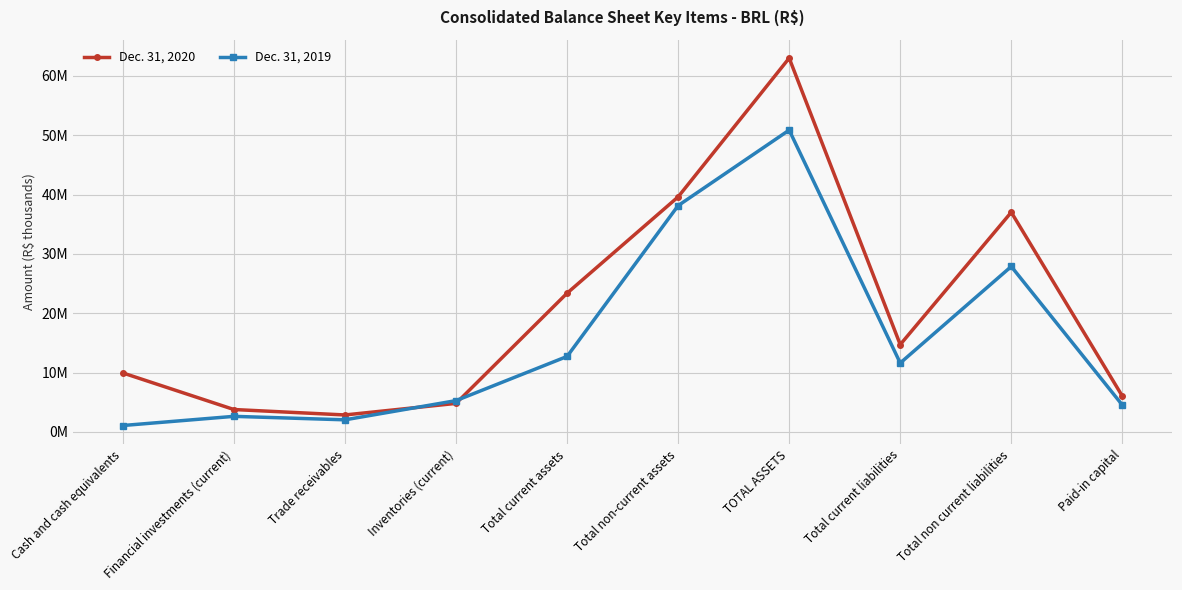

Is this an area chart (filled region under the line)?

No